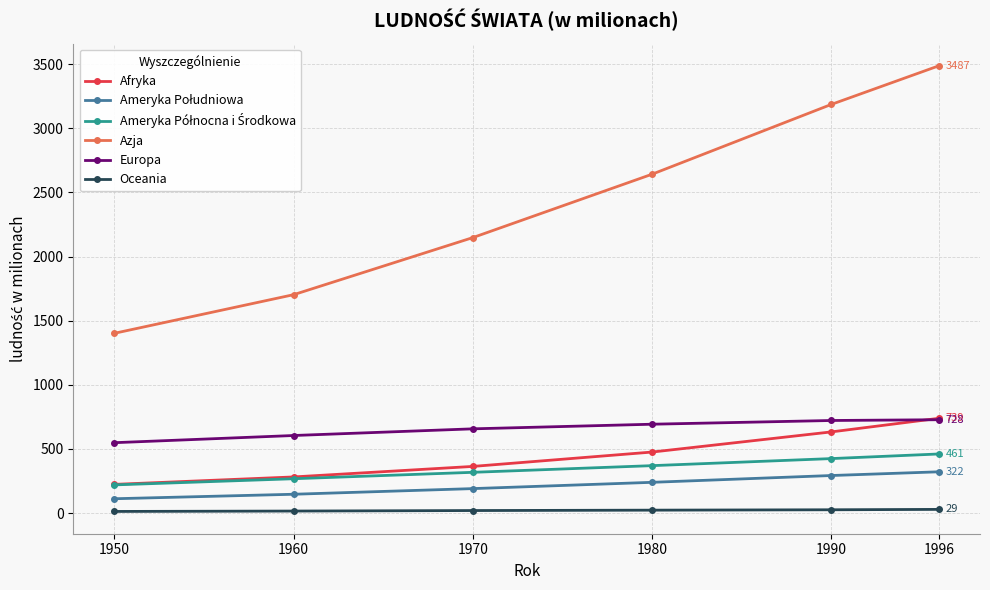

What is the spread (max minus min) of values at 1980?

2619